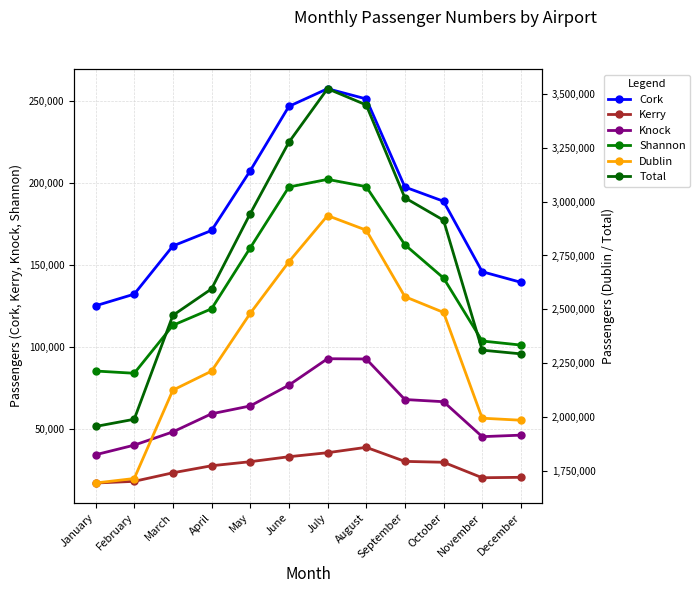

How many data points in Total are less than 2913665?

6